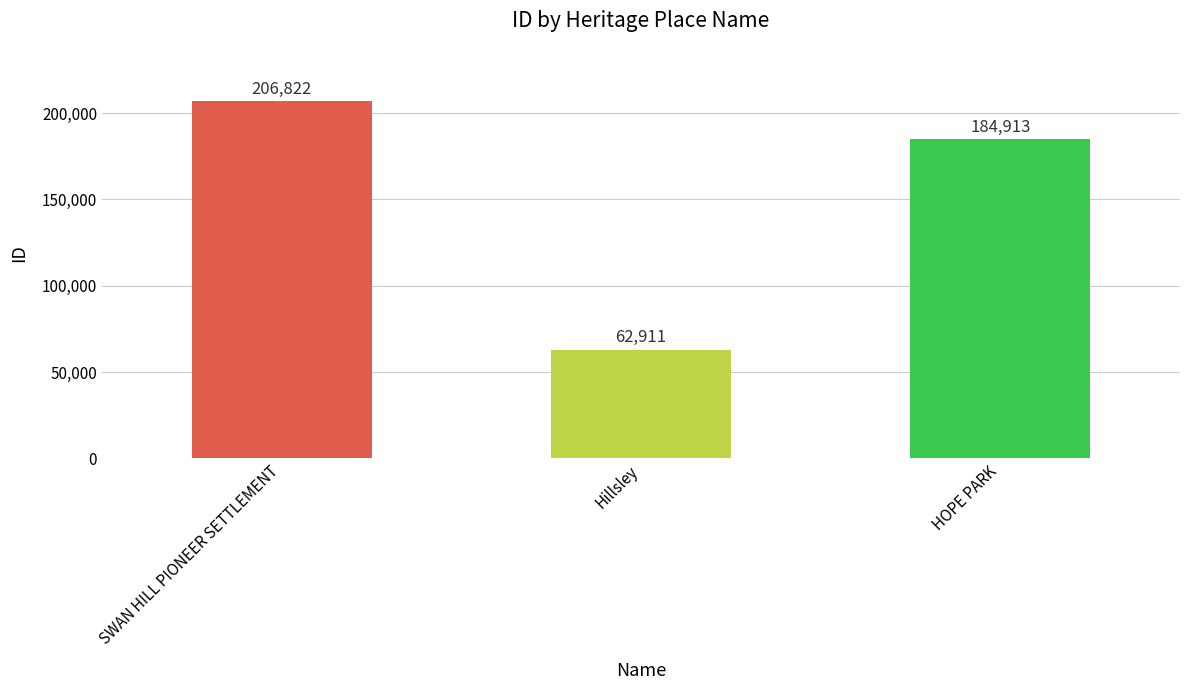

True or false: the data shows 206822 at SWAN HILL PIONEER SETTLEMENT.

True